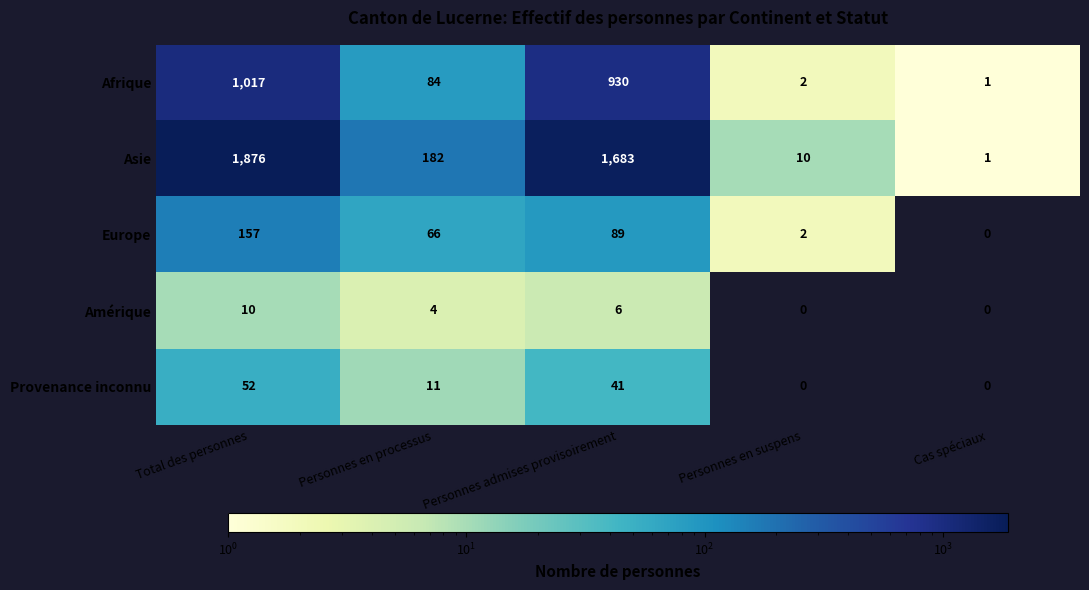

True or false: Amérique has a value of 0 at Cas spéciaux.

True